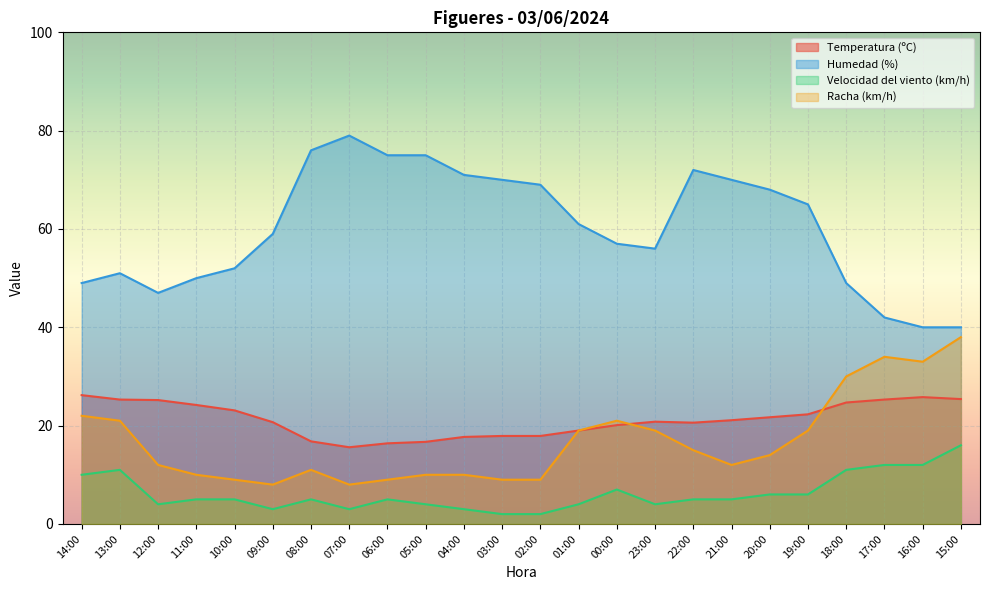

At which category does Racha (km/h) reach its first local valley?

09:00